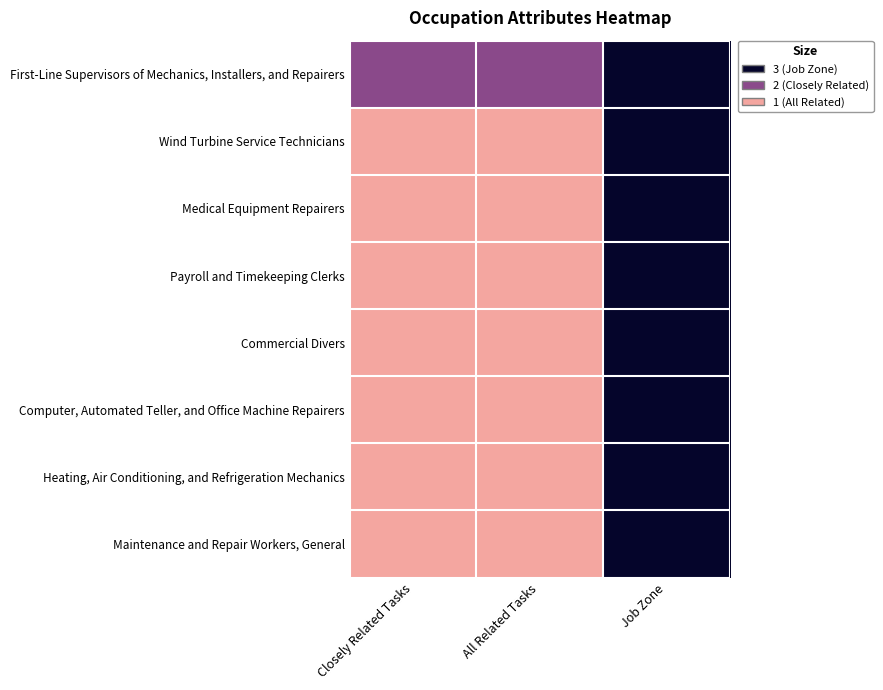

Reading left to right, list all the values displayed in this chart.

First-Line Supervisors of Mechanics, Installers, and Repairers: Closely Related Tasks=2	All Related Tasks=2	Job Zone=3
Wind Turbine Service Technicians: Closely Related Tasks=1	All Related Tasks=1	Job Zone=3
Medical Equipment Repairers: Closely Related Tasks=1	All Related Tasks=1	Job Zone=3
Payroll and Timekeeping Clerks: Closely Related Tasks=1	All Related Tasks=1	Job Zone=3
Commercial Divers: Closely Related Tasks=1	All Related Tasks=1	Job Zone=3
Computer, Automated Teller, and Office Machine Repairers: Closely Related Tasks=1	All Related Tasks=1	Job Zone=3
Heating, Air Conditioning, and Refrigeration Mechanics: Closely Related Tasks=1	All Related Tasks=1	Job Zone=3
Maintenance and Repair Workers, General: Closely Related Tasks=1	All Related Tasks=1	Job Zone=3